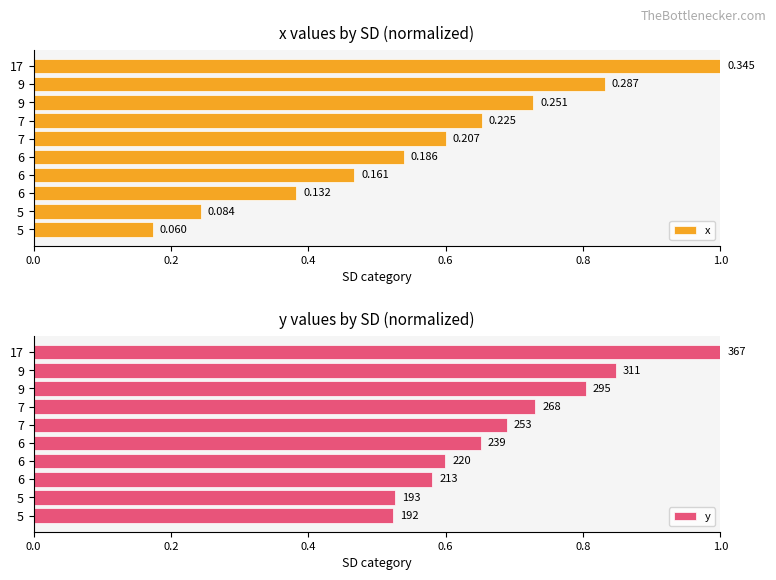

What is the average value of the y series?

0.7